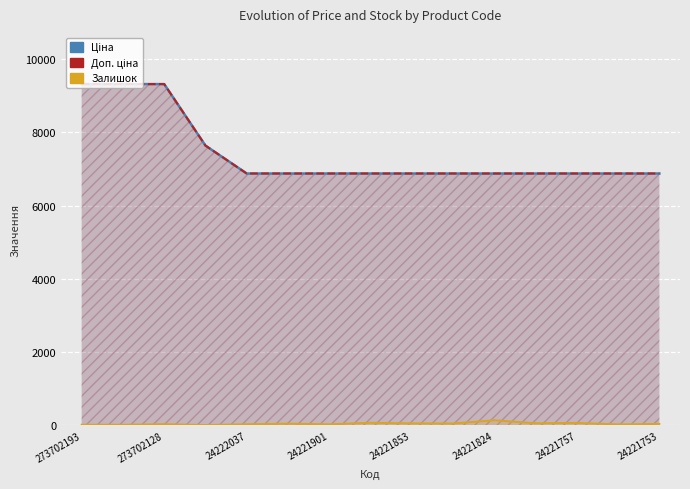

True or false: Ціна and Залишок intersect in this chart.

False